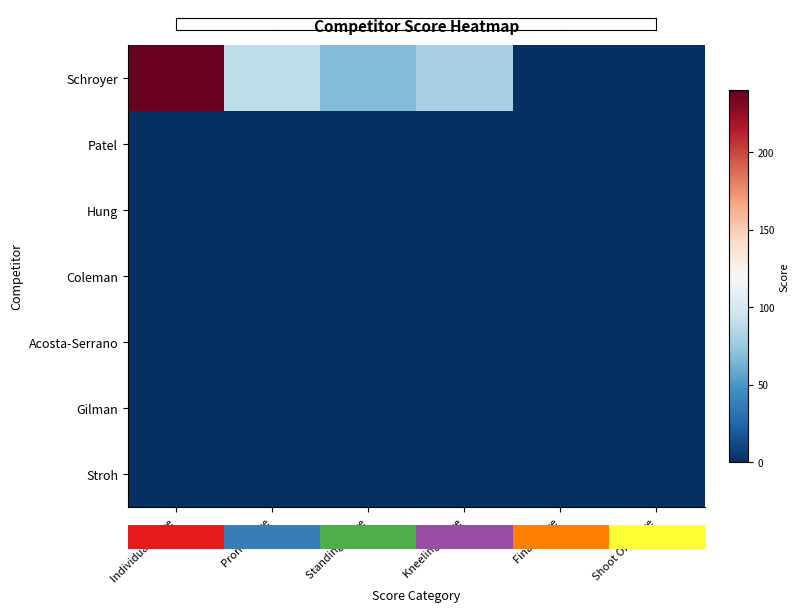

Rank the series by their maximum value, from lowest to highest.

Patel, Hung, Coleman, Acosta-Serrano, Gilman, Stroh, 0.0